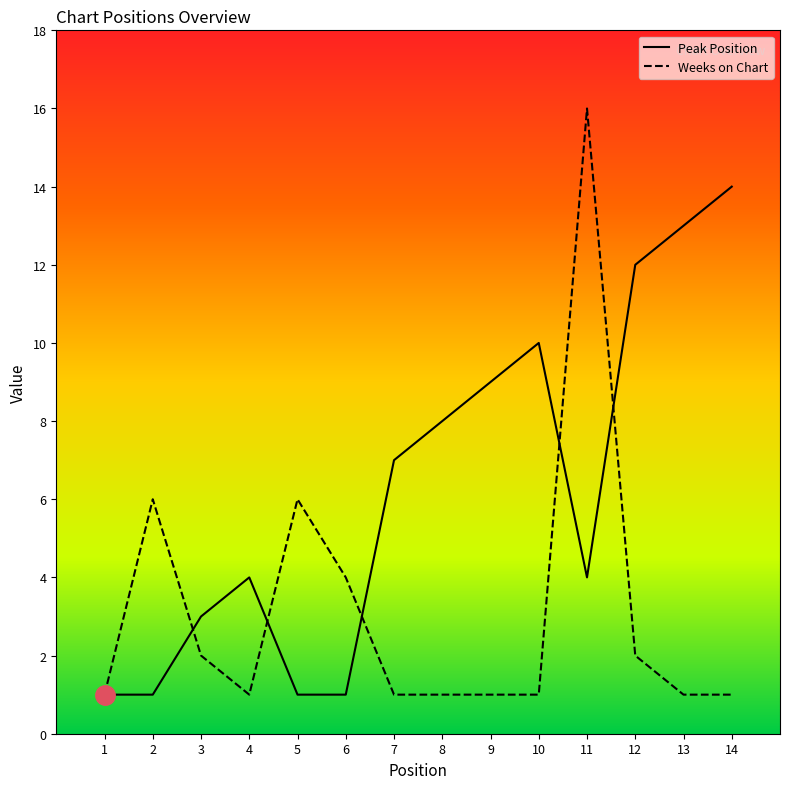

At how many categories does at least one series exceed 12?

3